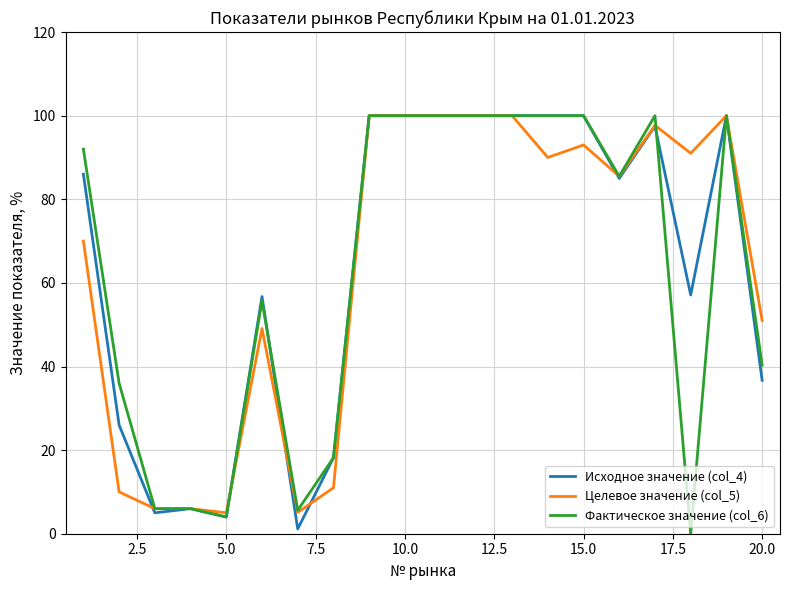

True or false: Целевое значение (col_5) and Фактическое значение (col_6) cross at least once.

True